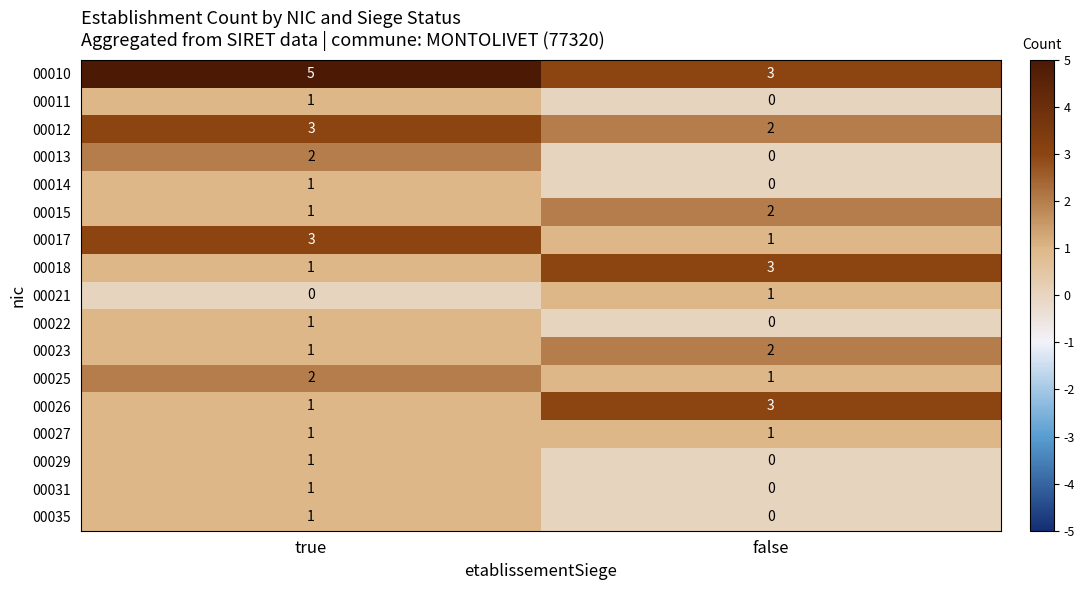

What is the difference between the highest and lowest values at false?

3